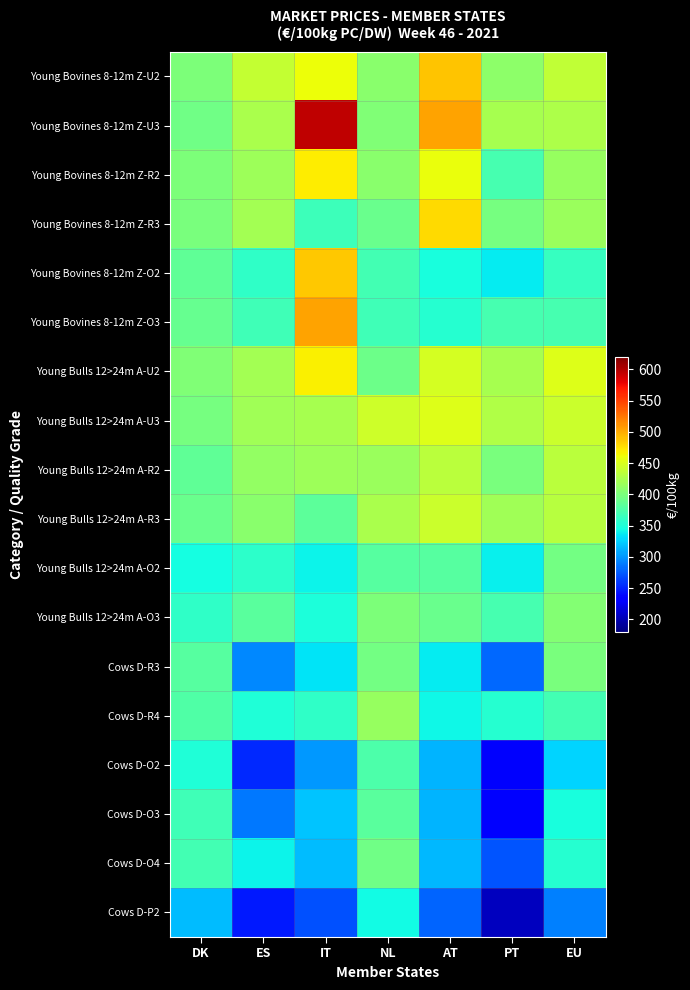

Which series changed the most between DK and IT?

Young Bovines 8-12m Z-U3